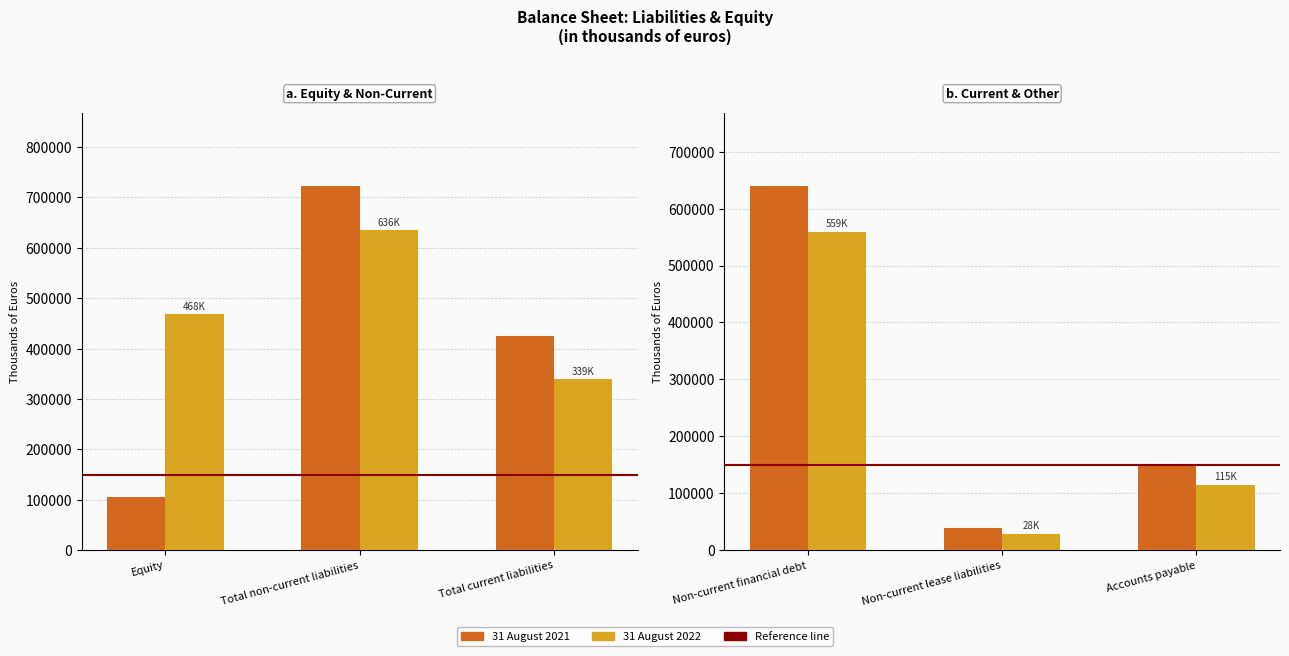

The value of 31 August 2021 at Accounts payable is 202026. True or false?

False